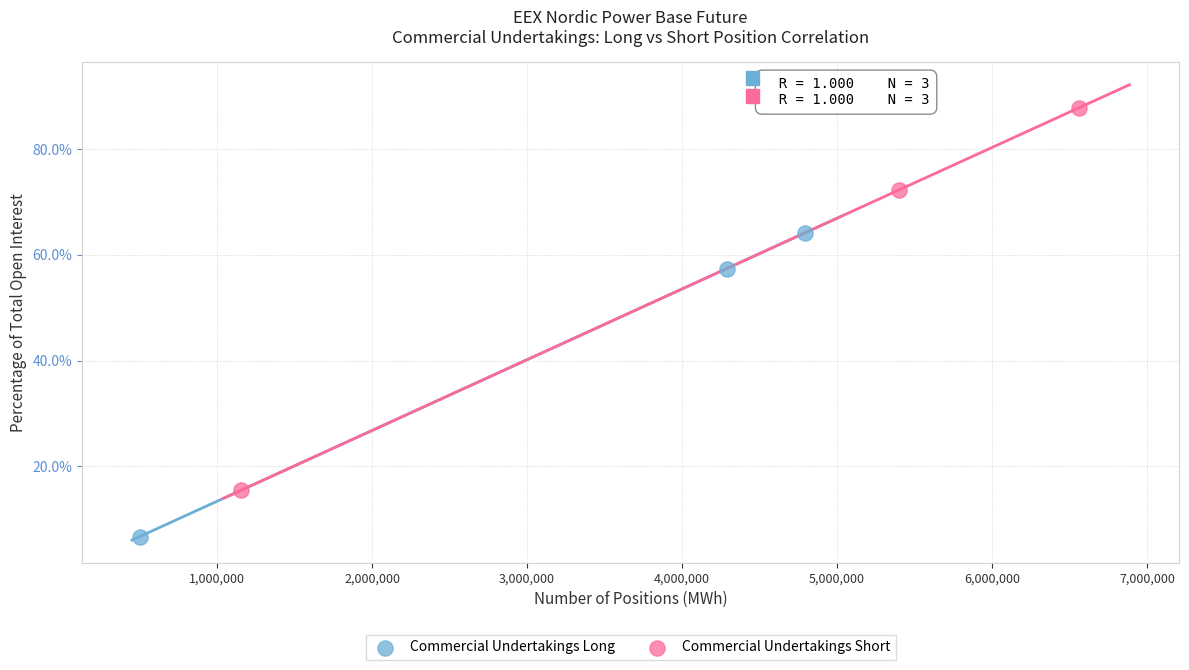

What are all the series names shown in the legend?

Commercial Undertakings Long, Commercial Undertakings Short